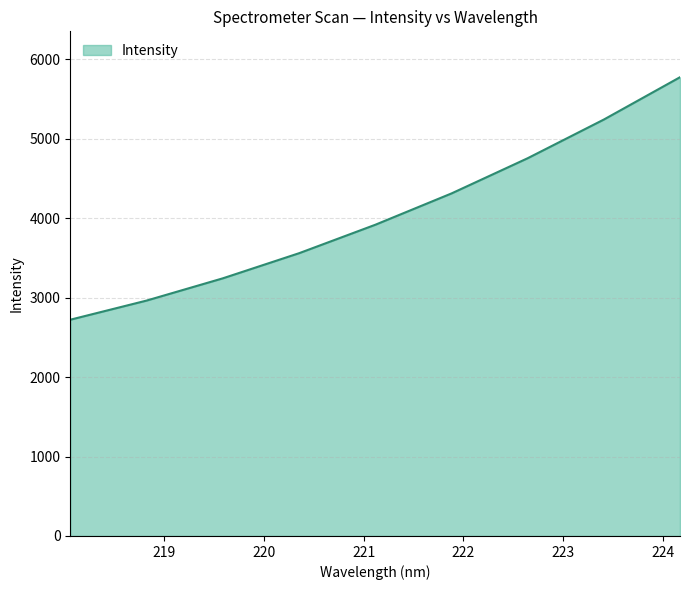

What is the greatest value displayed?

5776.6